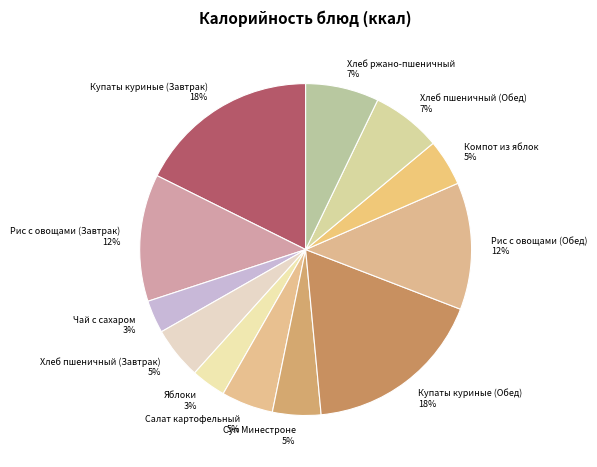

Approximately how many times larger is the value at Купаты куриные (Завтрак) compared to Хлеб пшеничный (Обед)?

2.6